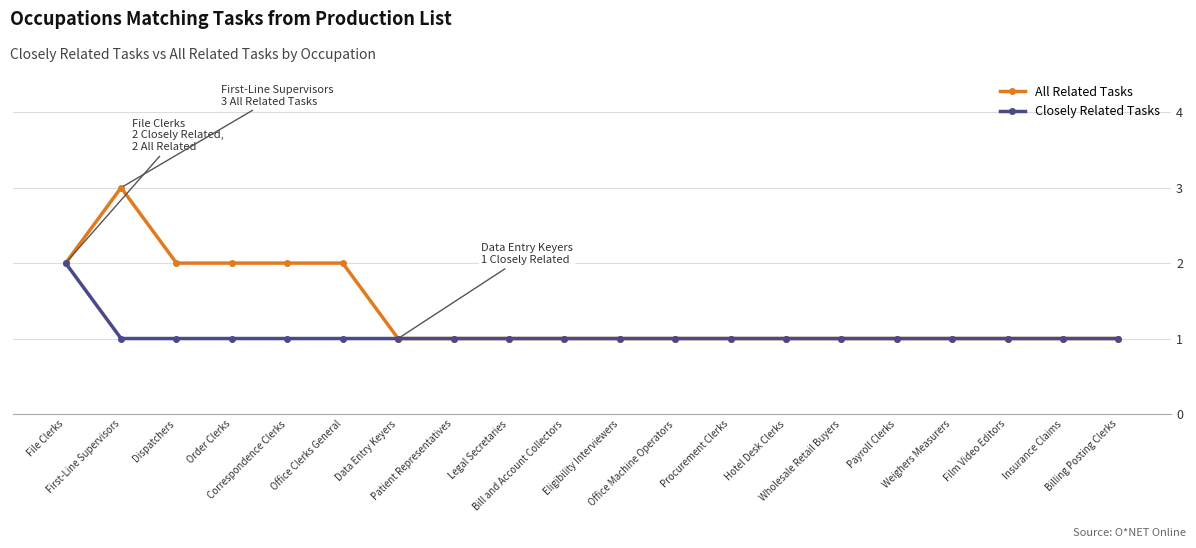

Which series has the widest spread of values?

All Related Tasks